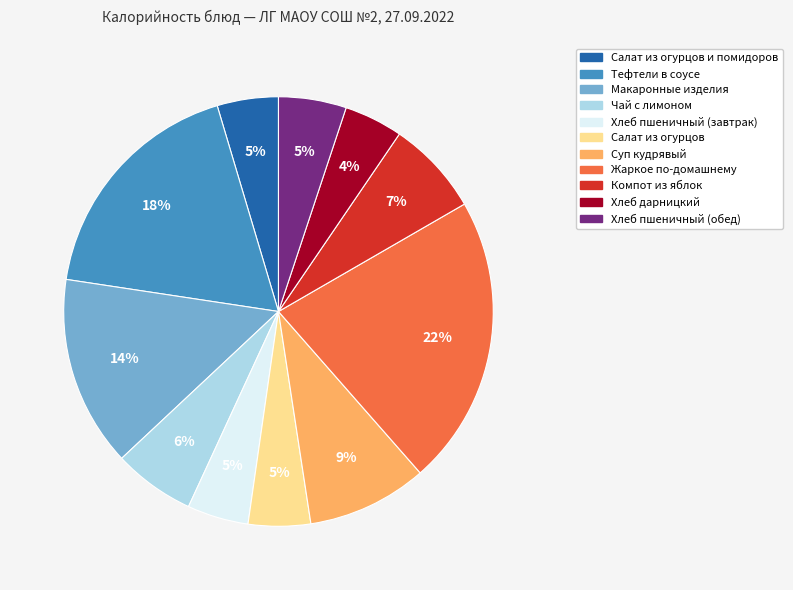

Combined, do Компот из яблок and Чай с лимоном account for over 50%?

No